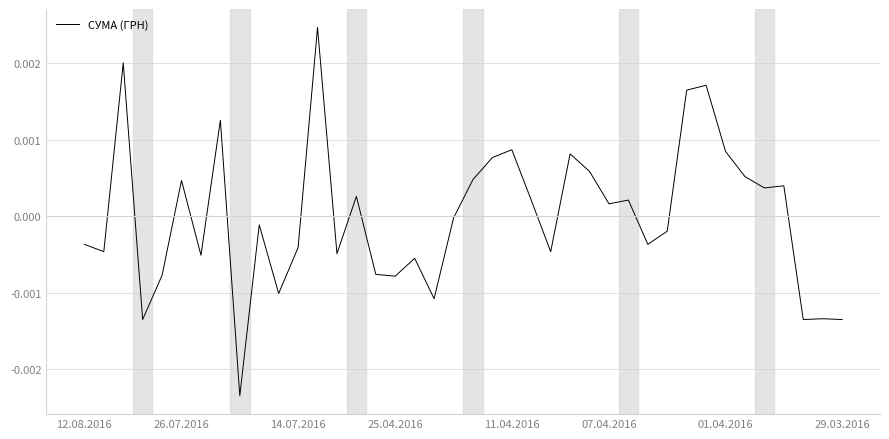

Does the chart have visible grid lines?

Yes